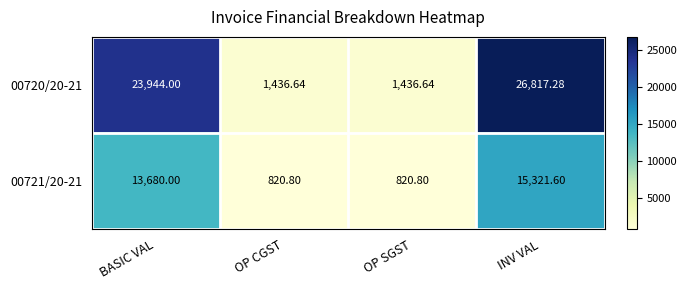

Where is 00721/20-21 nearest to the value 8071?

BASIC VAL